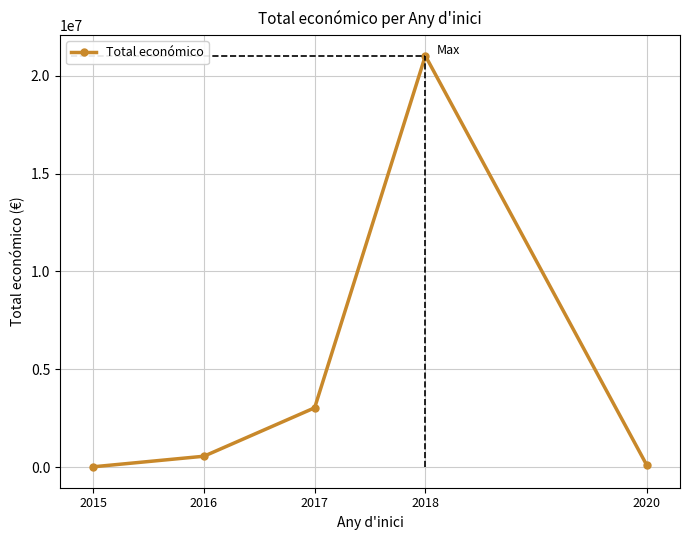

What is the greatest value displayed?

21015295